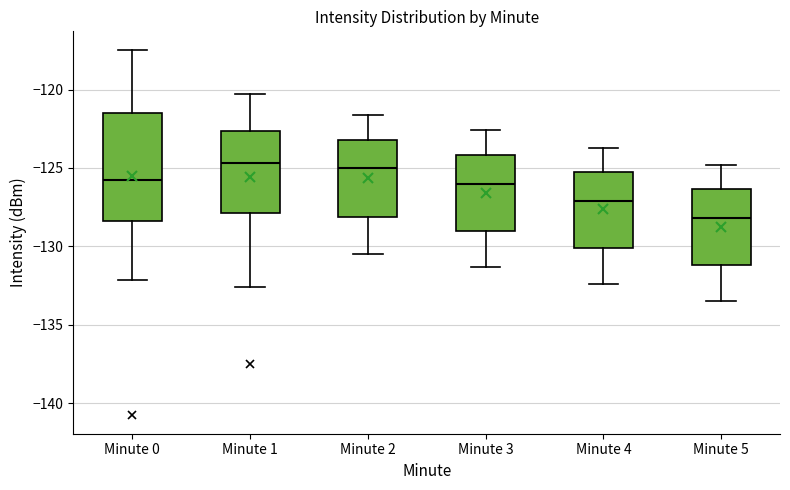

Where is the upper edge of the box for Minute 5 on the y-axis? The values are not printed on the chart, so give them approximately, as read against the axis.

-126.5